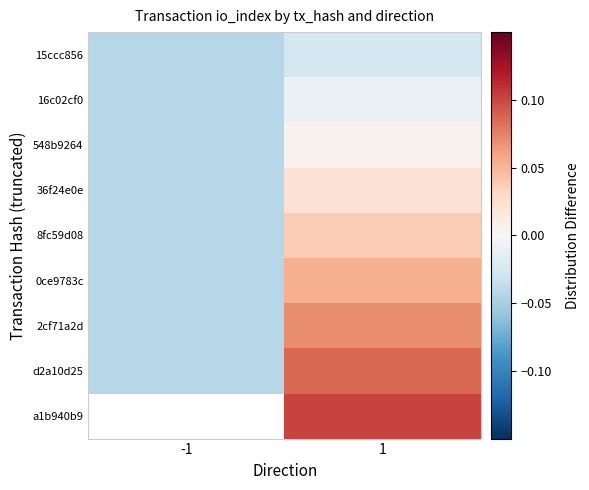

How many categories are shown in the chart?

2